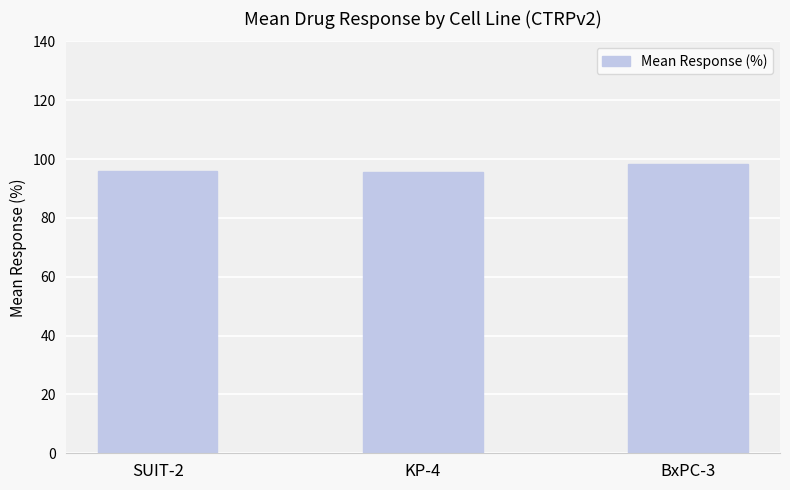

True or false: the data shows 45.5 at BxPC-3.

False